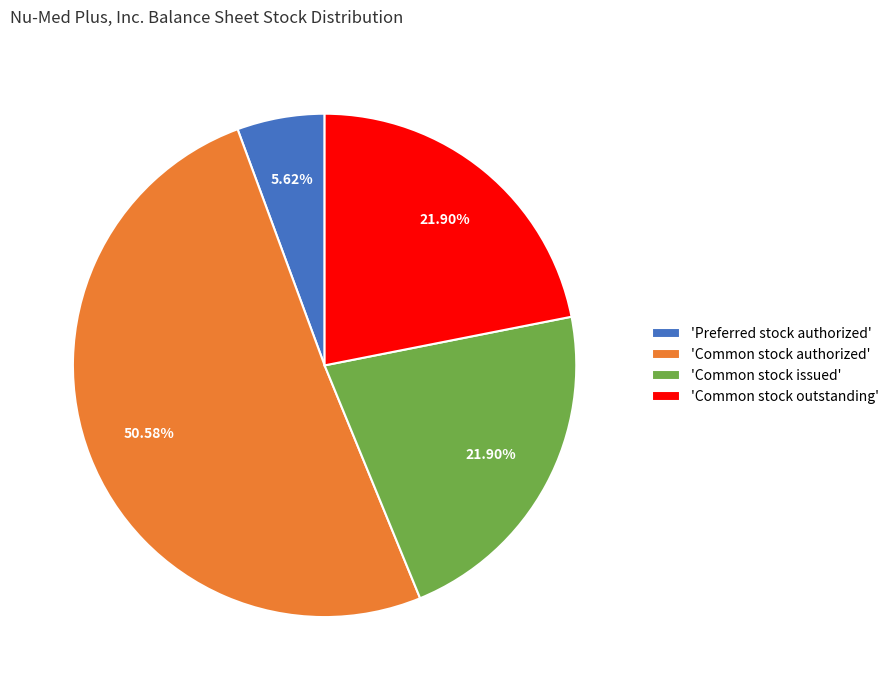

Which category has the biggest portion of the pie?

'Common stock authorized'